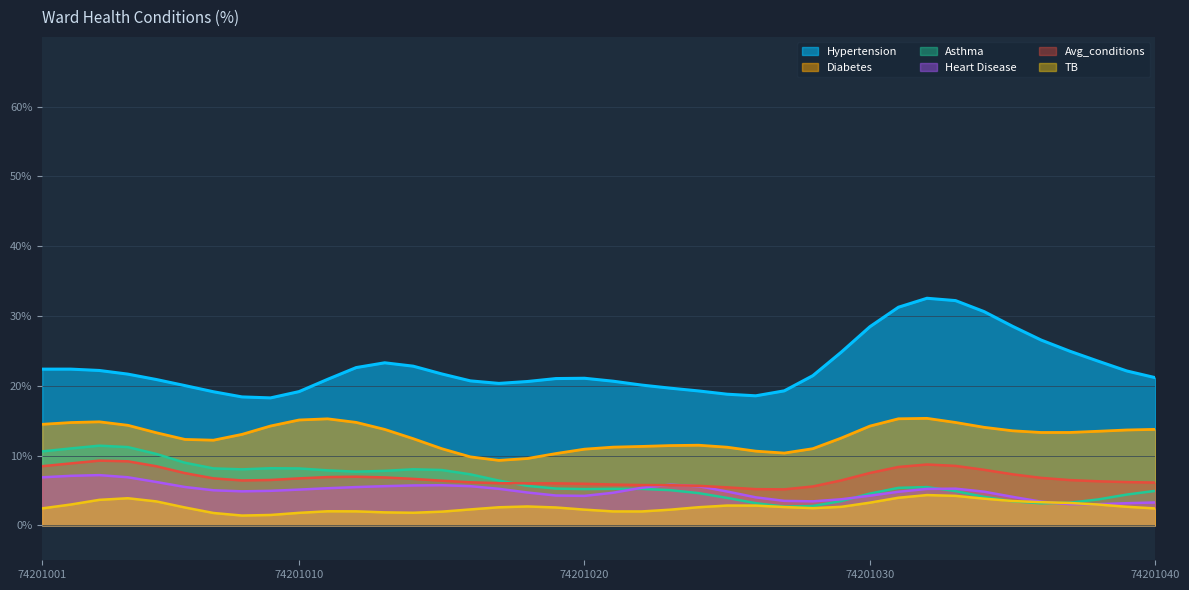

Between 24 and 28, which is larger?

28